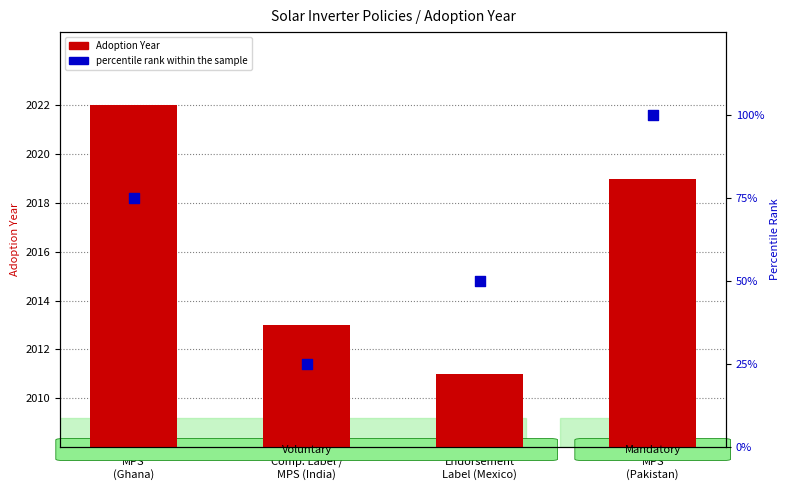

Which series contains the highest Y value?

Adoption Year